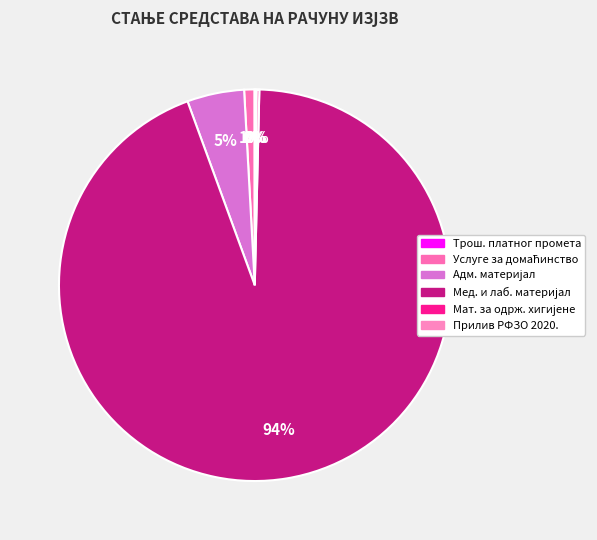

Which category has the smallest portion of the pie?

ТРОШКОВИ ПЛАТНОГ ПРОМЕТА